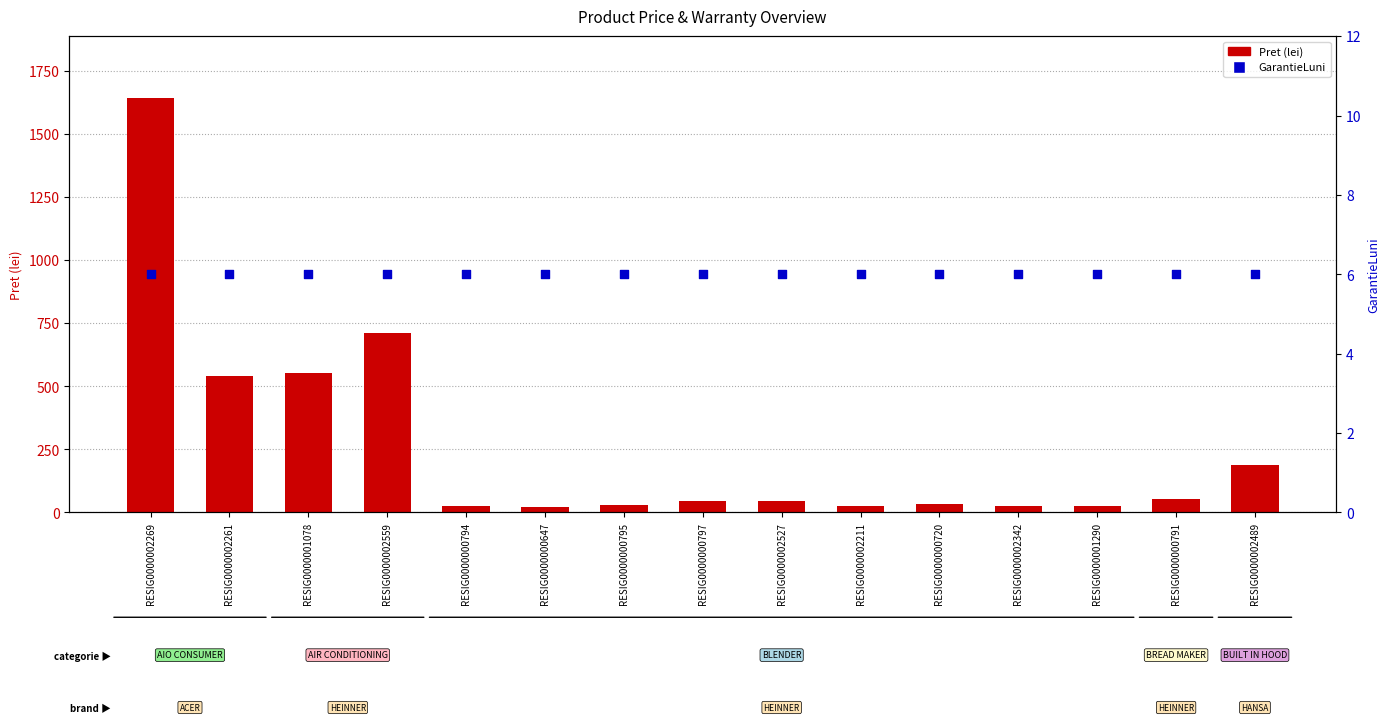

At which category is the sum across all series the highest?

RESIG0000002269